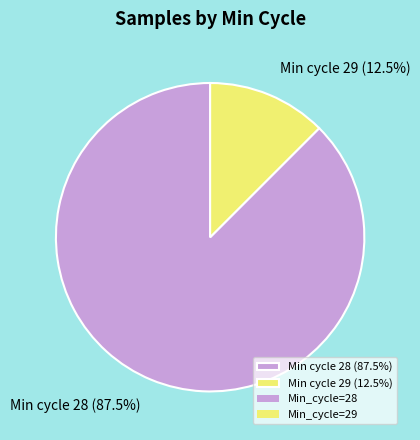

How many slices are in this pie chart?

2